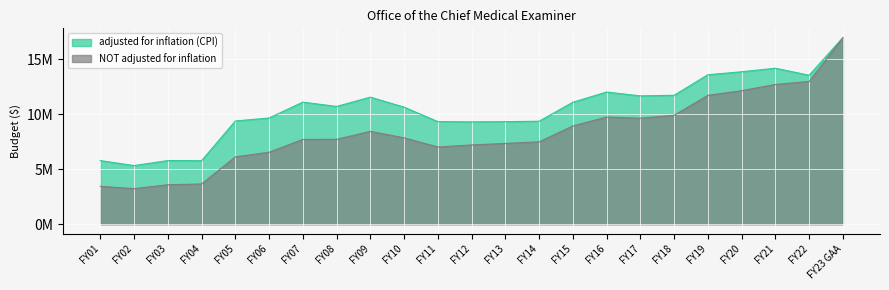

What is the value of the adjusted for inflation (CPI) point at the 22nd from the left?

13552681